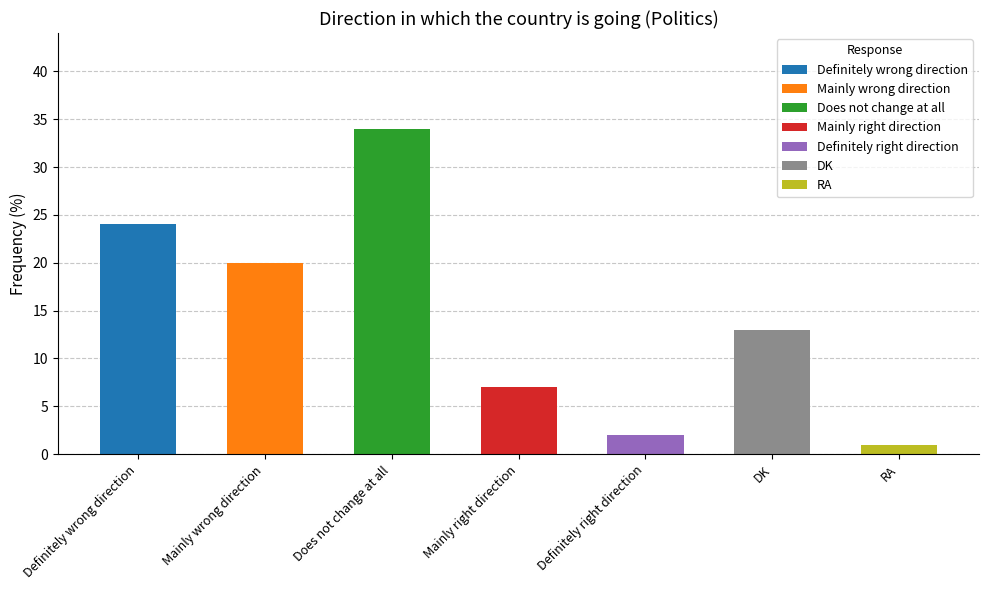

What is the difference between the values at Does not change at all and RA?

33